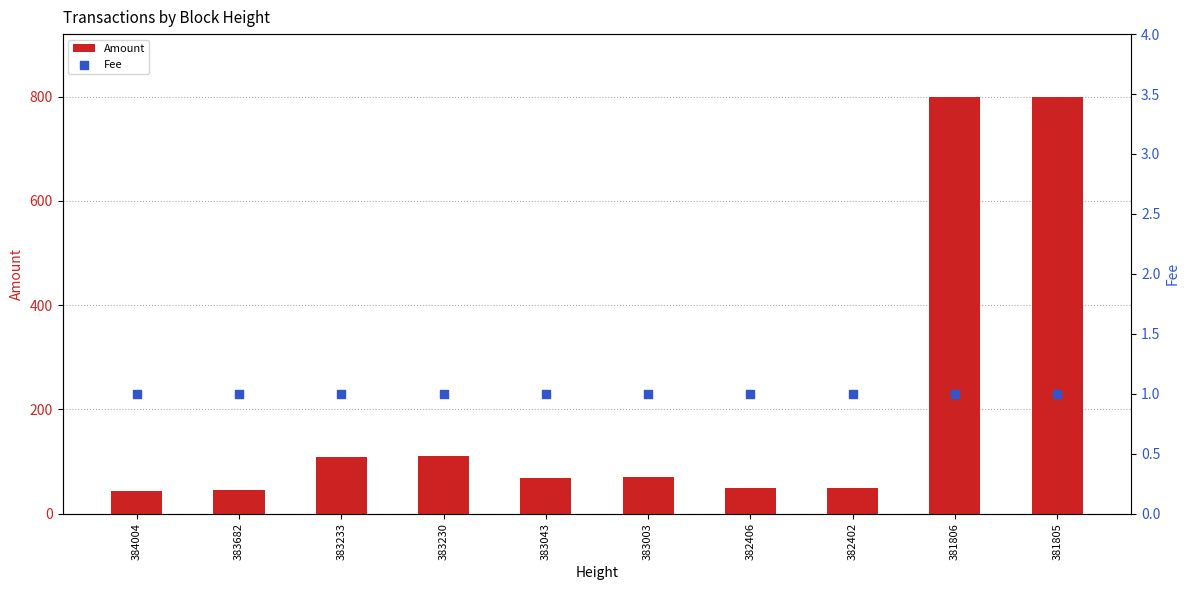

Which series reaches the maximum Y coordinate?

Amount